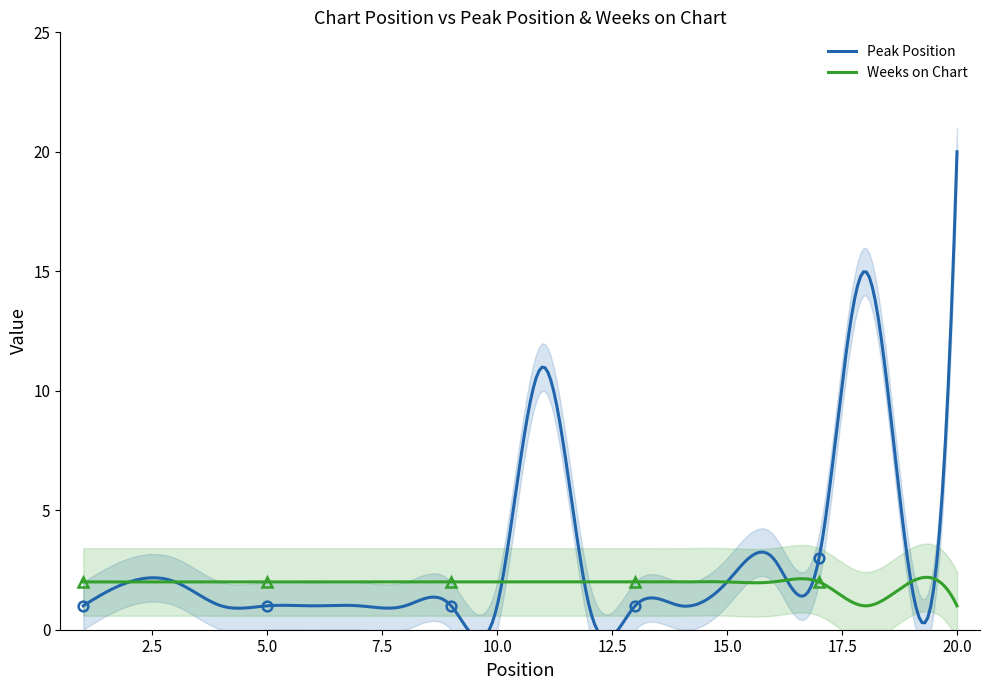

What is the maximum value for Weeks on Chart?

2.2